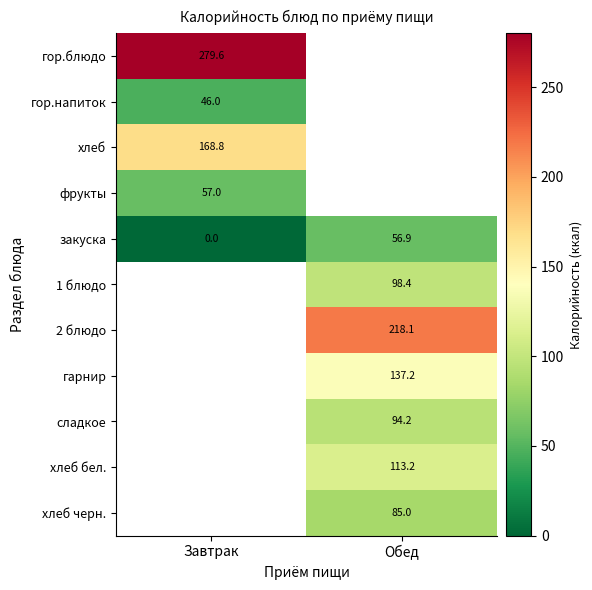

Which category has the highest value in the закуска series?

Обед